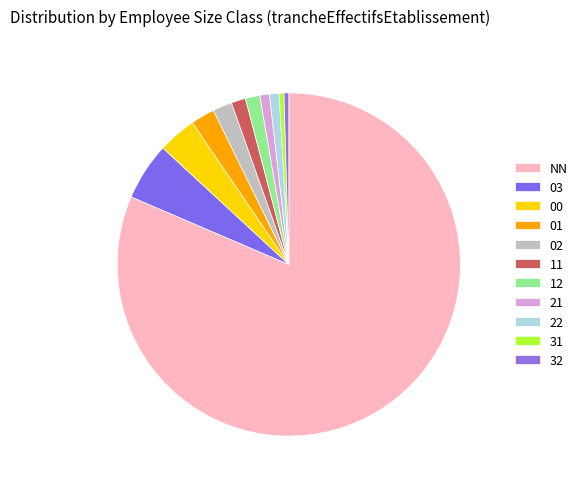

True or false: 22 accounts for 15% of the total.

False